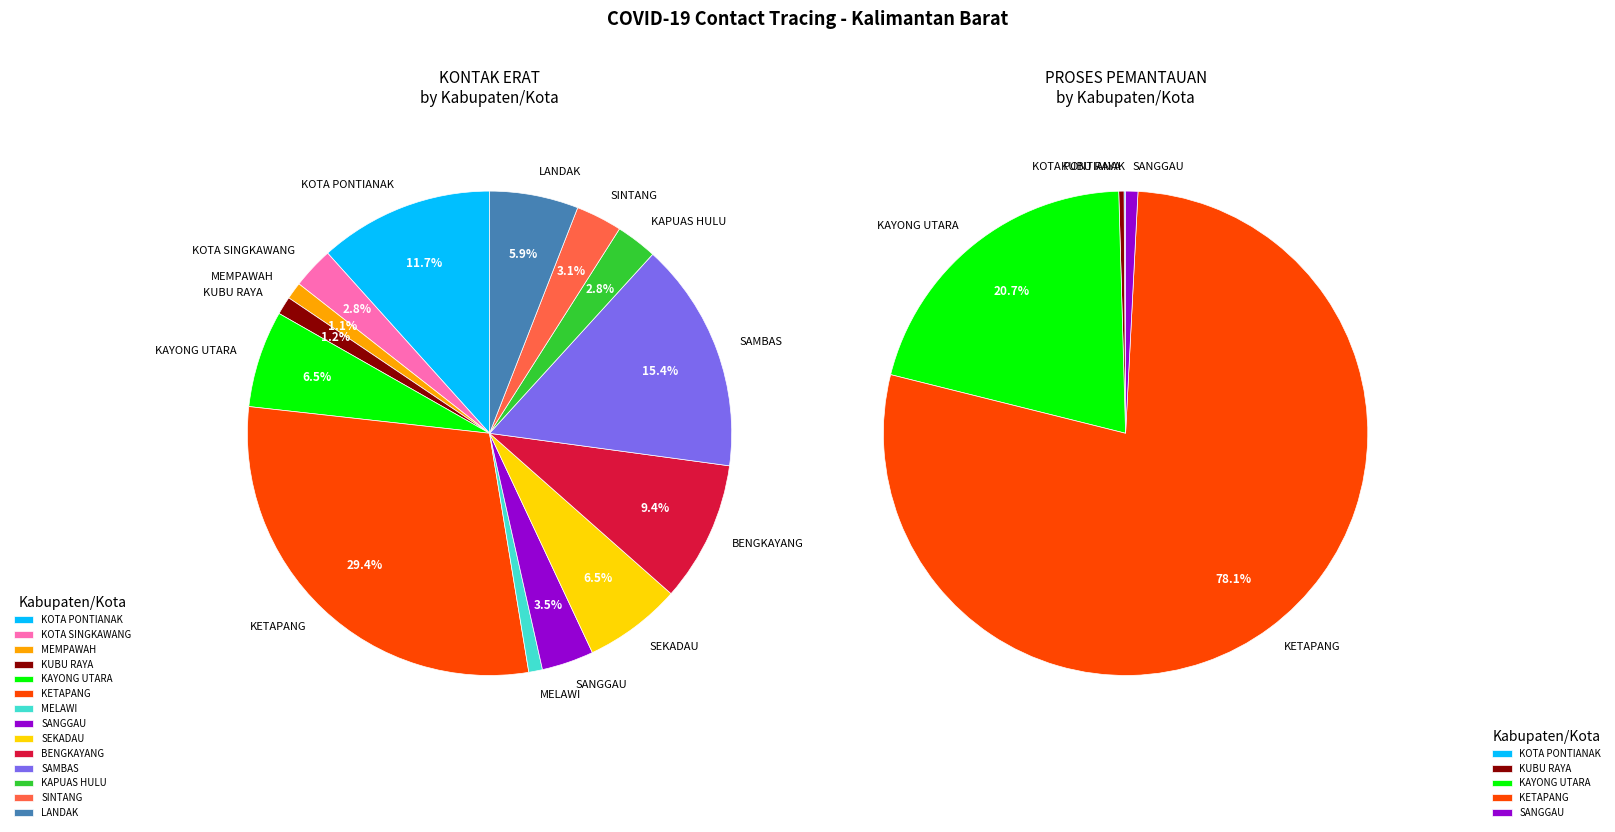

The LUAR WILAYAH slice represents 0% of the pie. True or false?

True